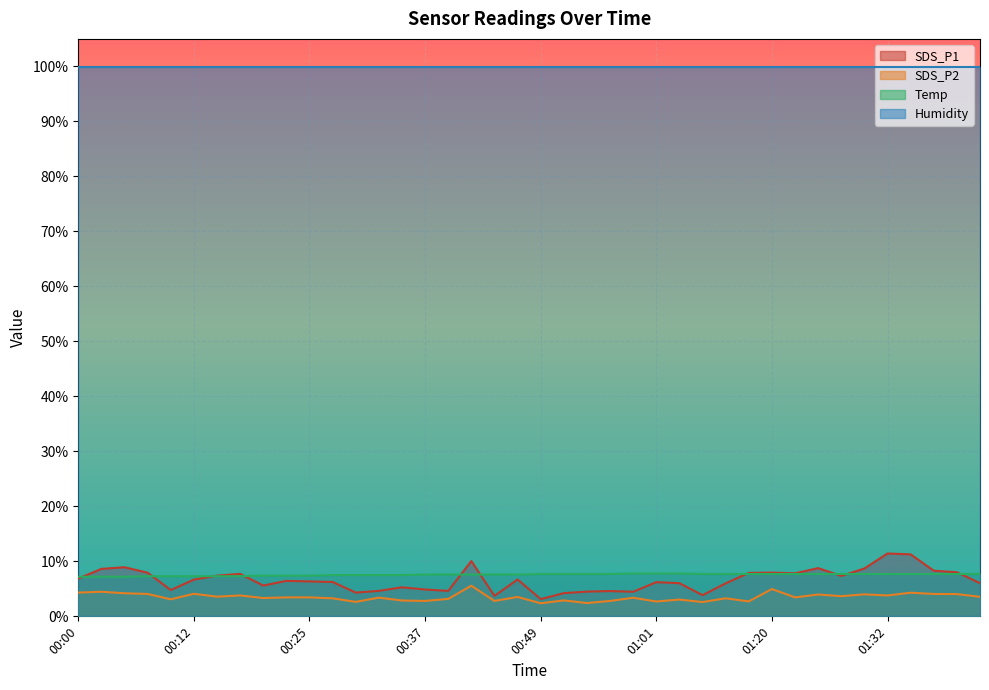

Where is SDS_P1 nearest to the value 7?

00:00